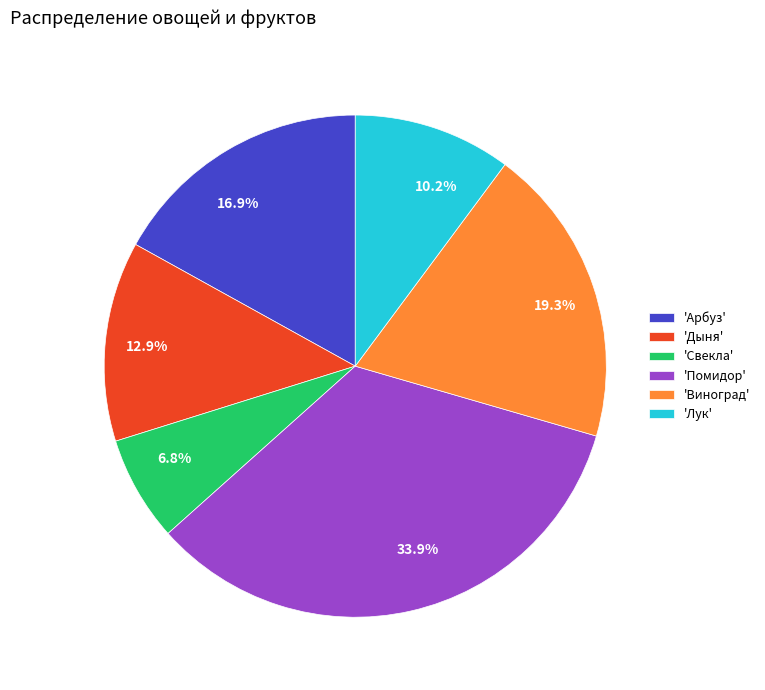

Is there a majority slice in this chart?

No